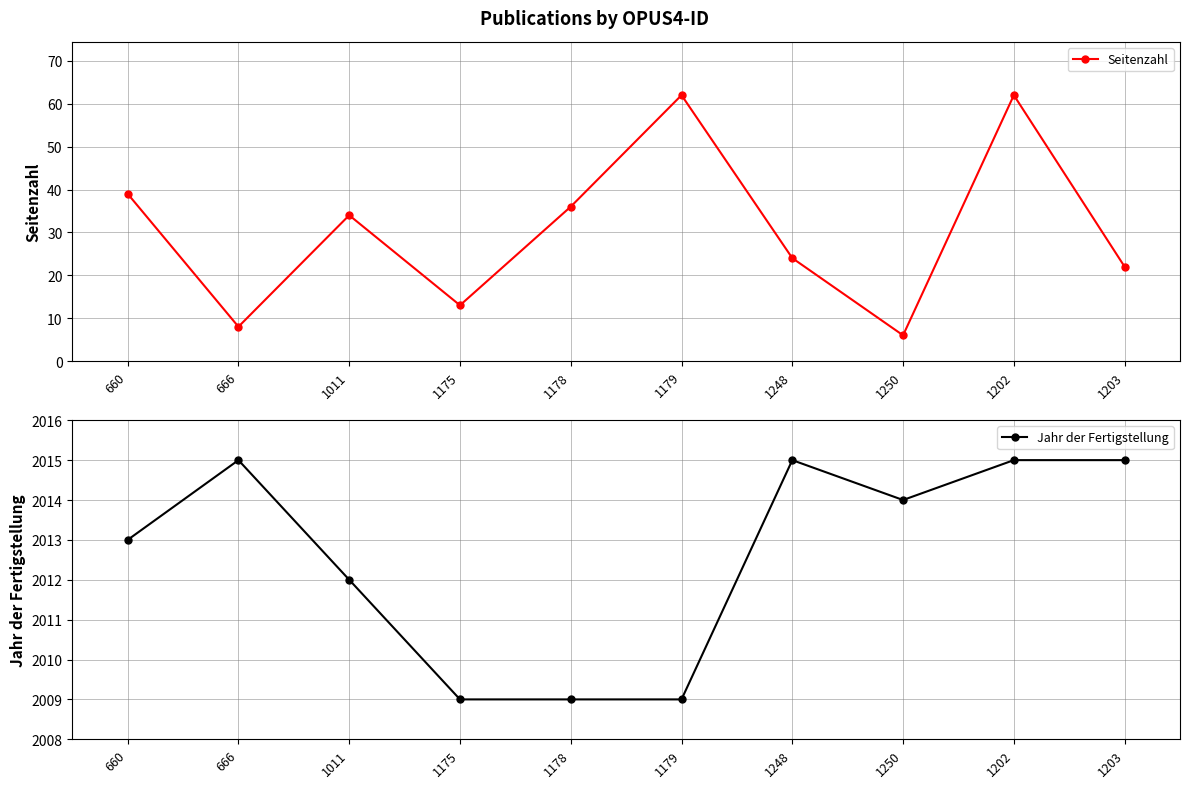

How many series are shown in this chart?

2